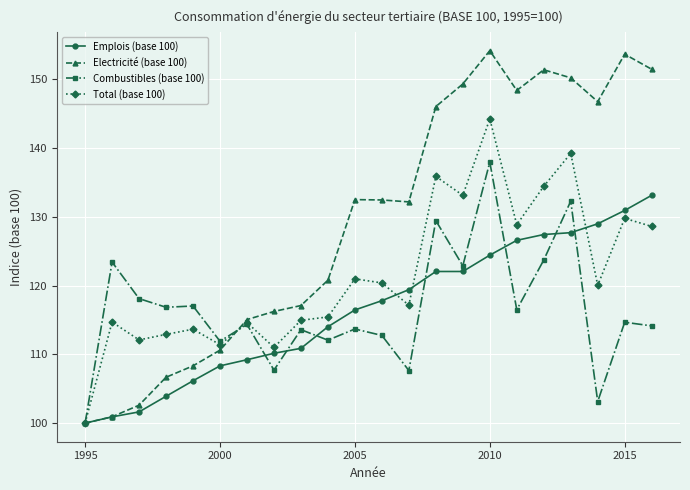

Which series has the largest range (max minus min)?

Electricité (base 100)